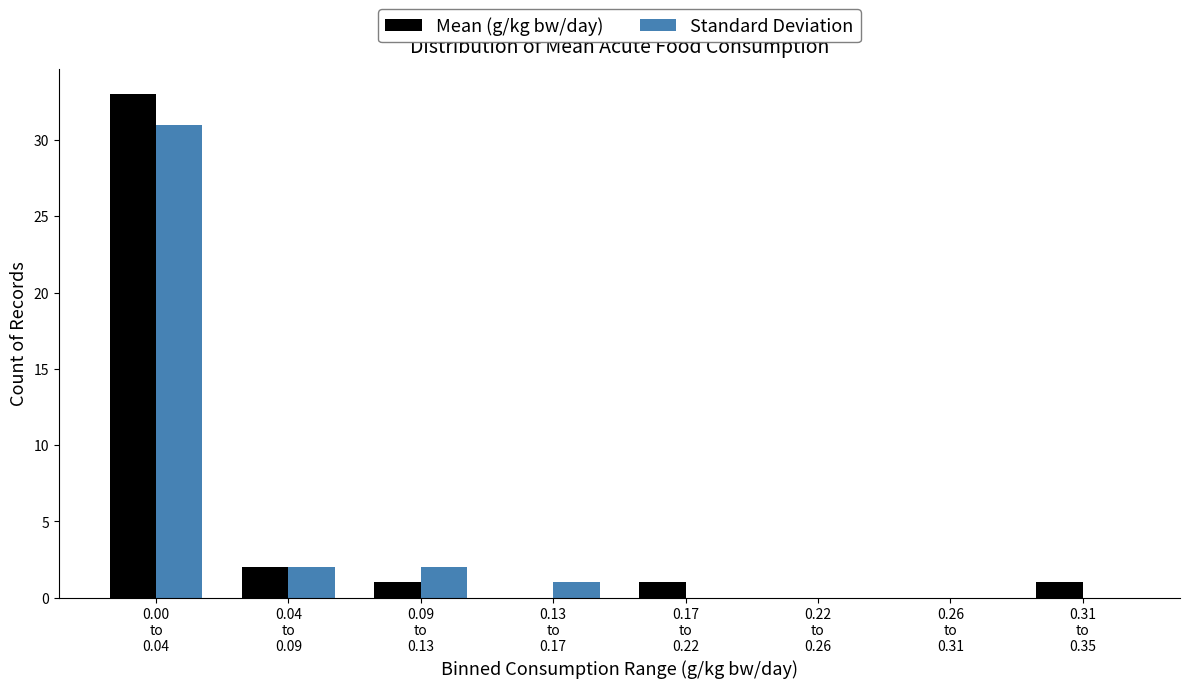

What is the greatest value displayed?

33